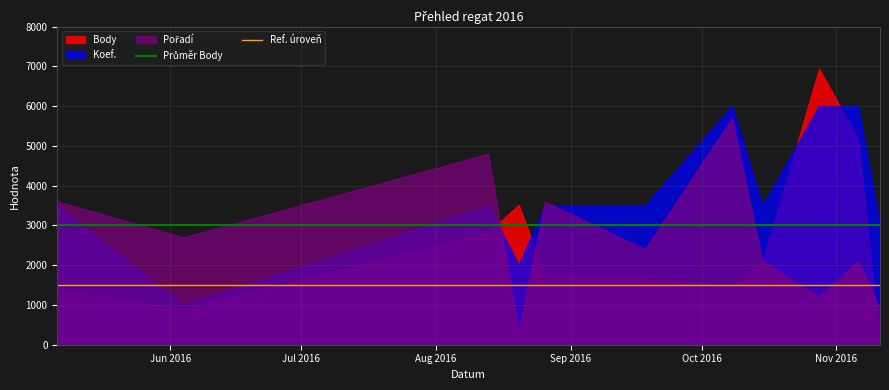

What is the minimum value for Ref. úroveň?

1500